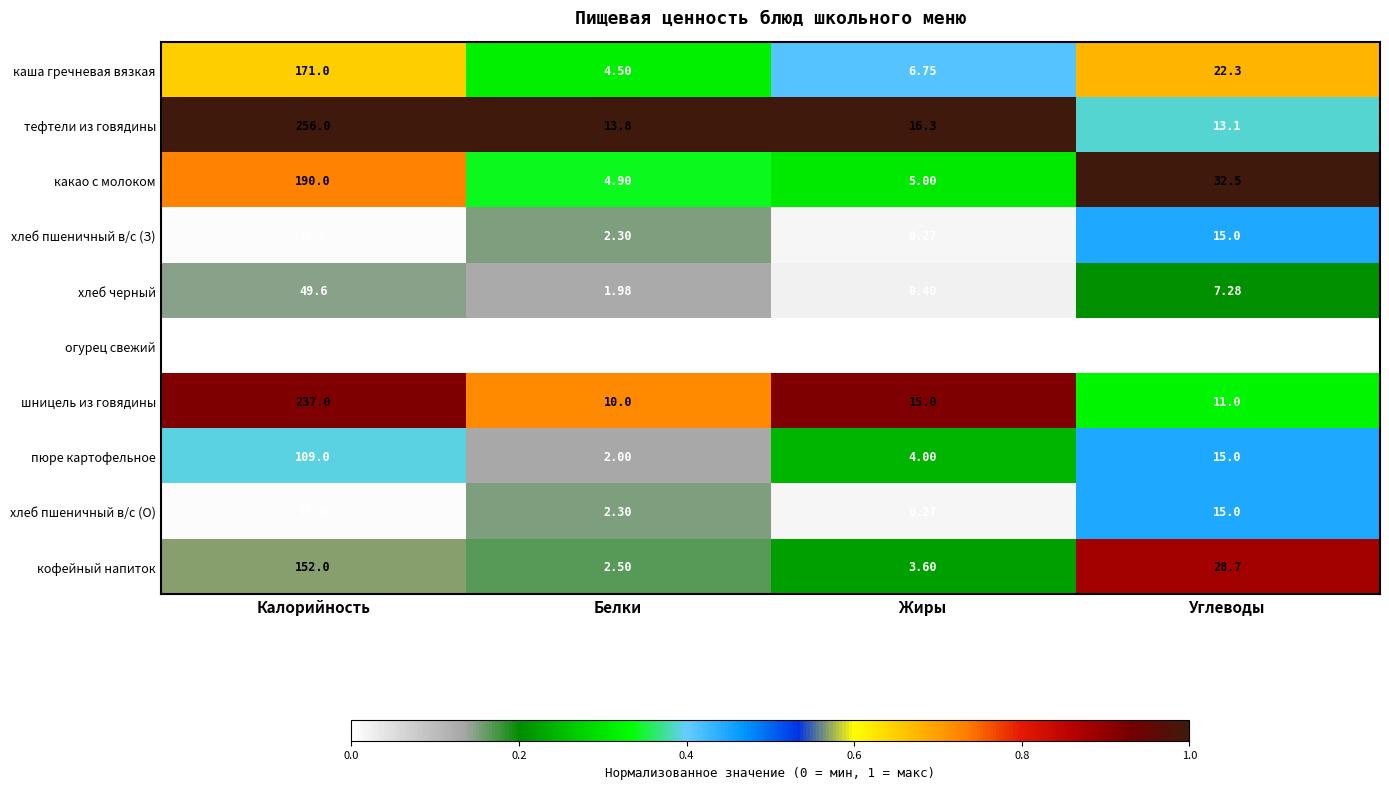

Rank the categories by шницель из говядины value from highest to lowest.

Калорийность, Жиры, Углеводы, Белки